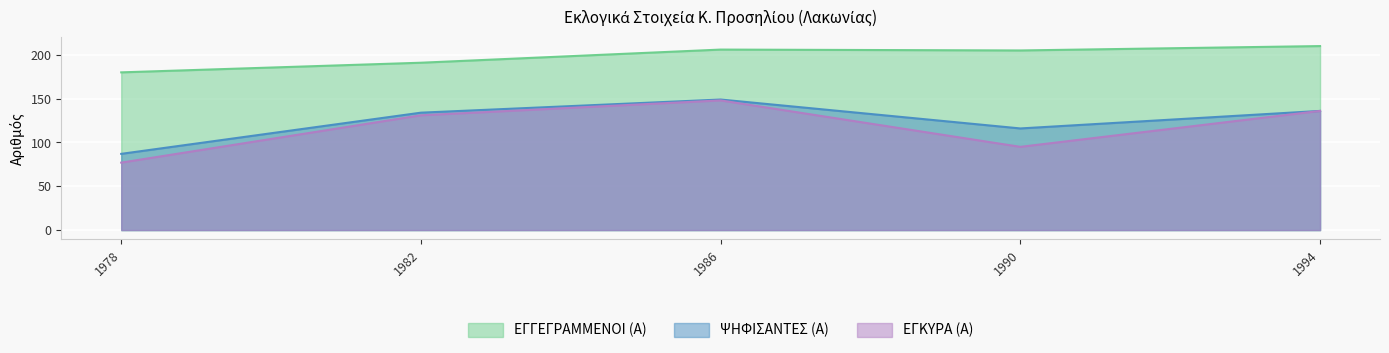

What is the total value across all series at 1982?

456